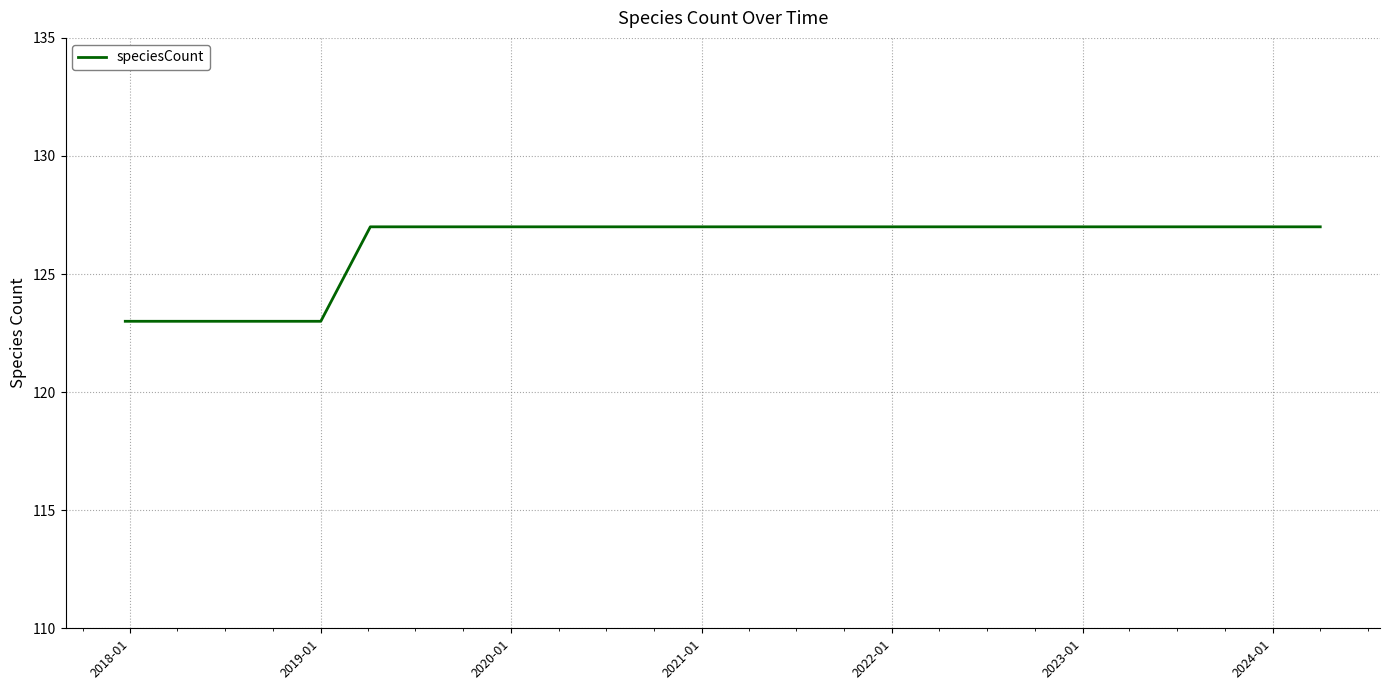

What is the difference between the maximum and second lowest values?

4